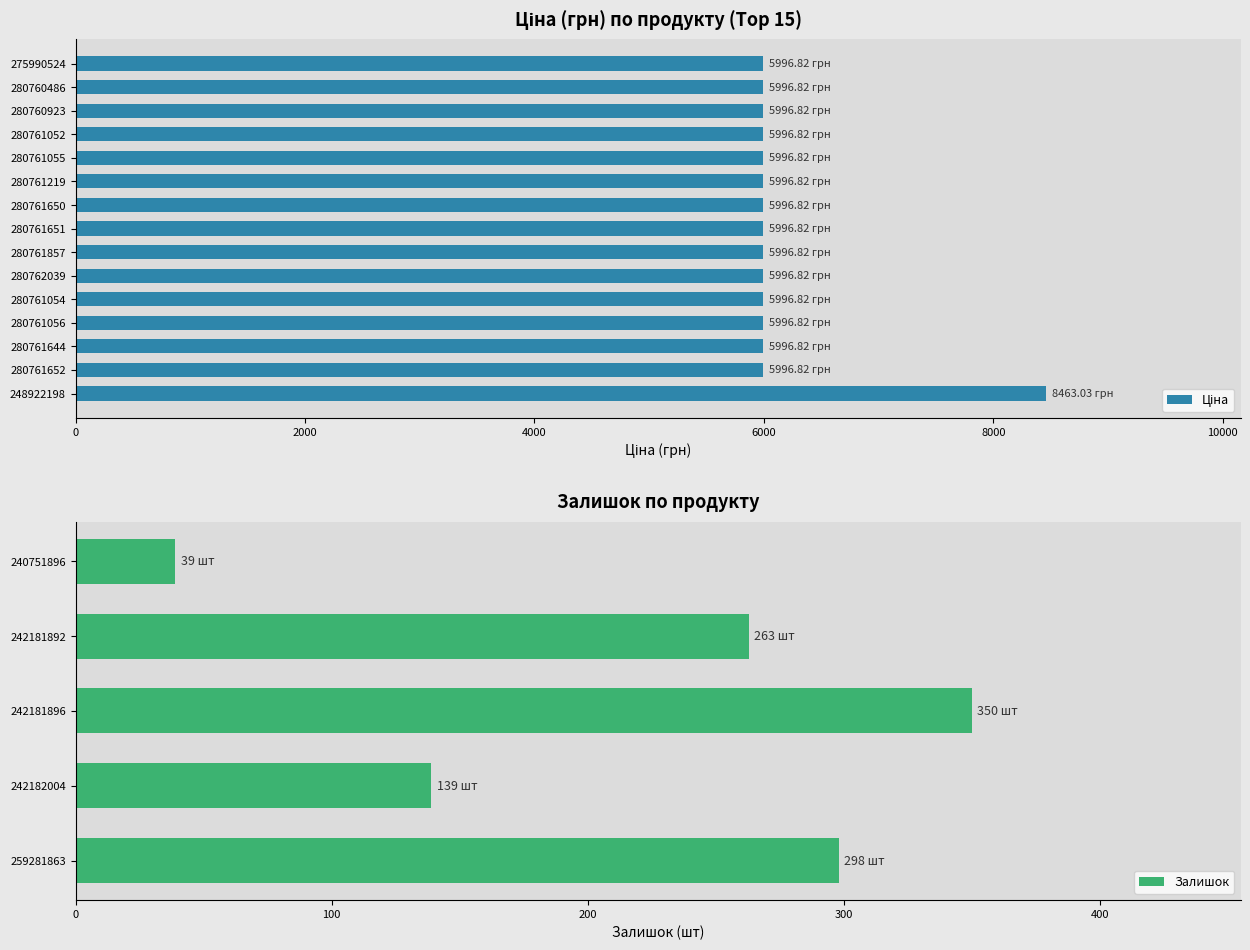

List the series in order of their peak value, lowest first.

Залишок, Ціна